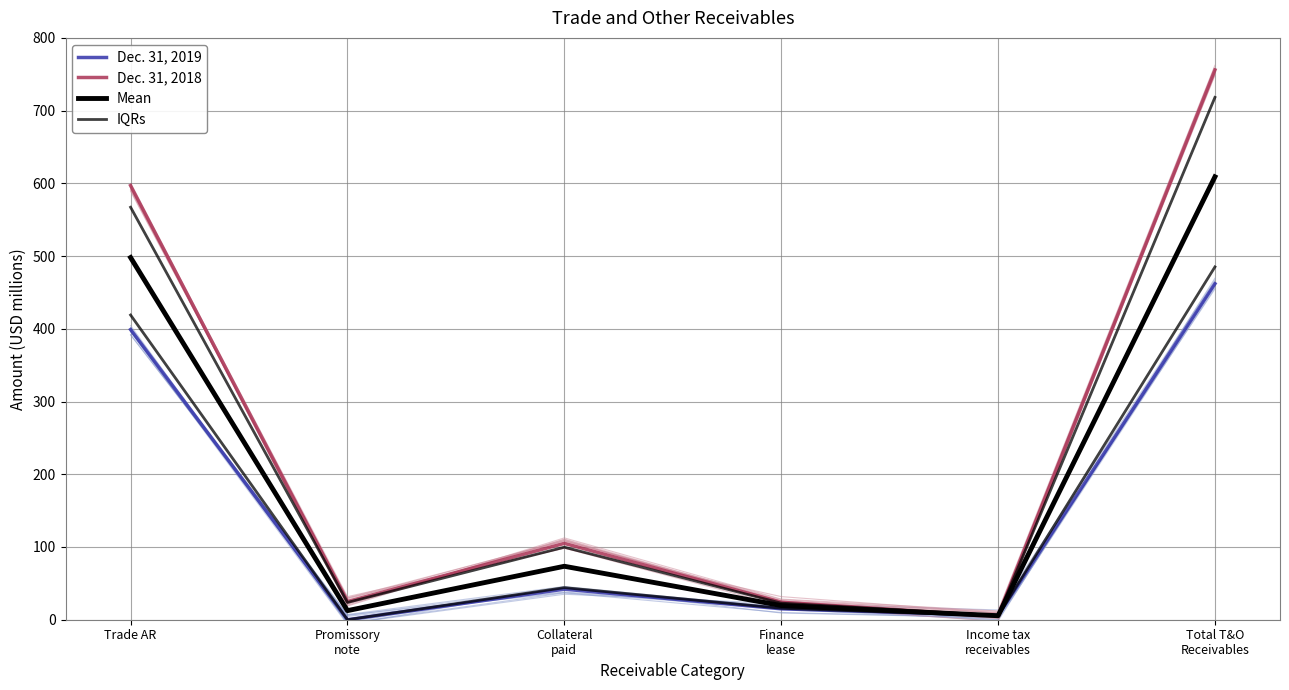

What is the sum of all Dec. 31, 2019 values?

924.0